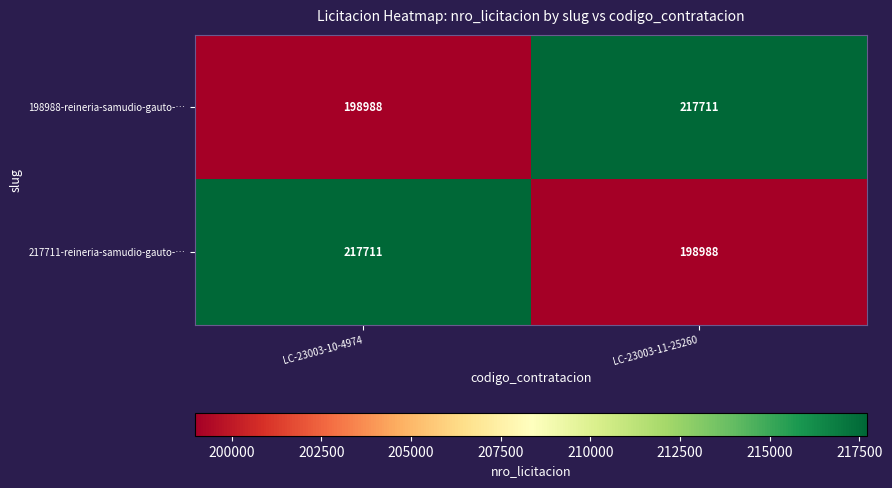

At which label does 198988-reineria-samudio-gauto-… reach its peak?

LC-23003-11-25260